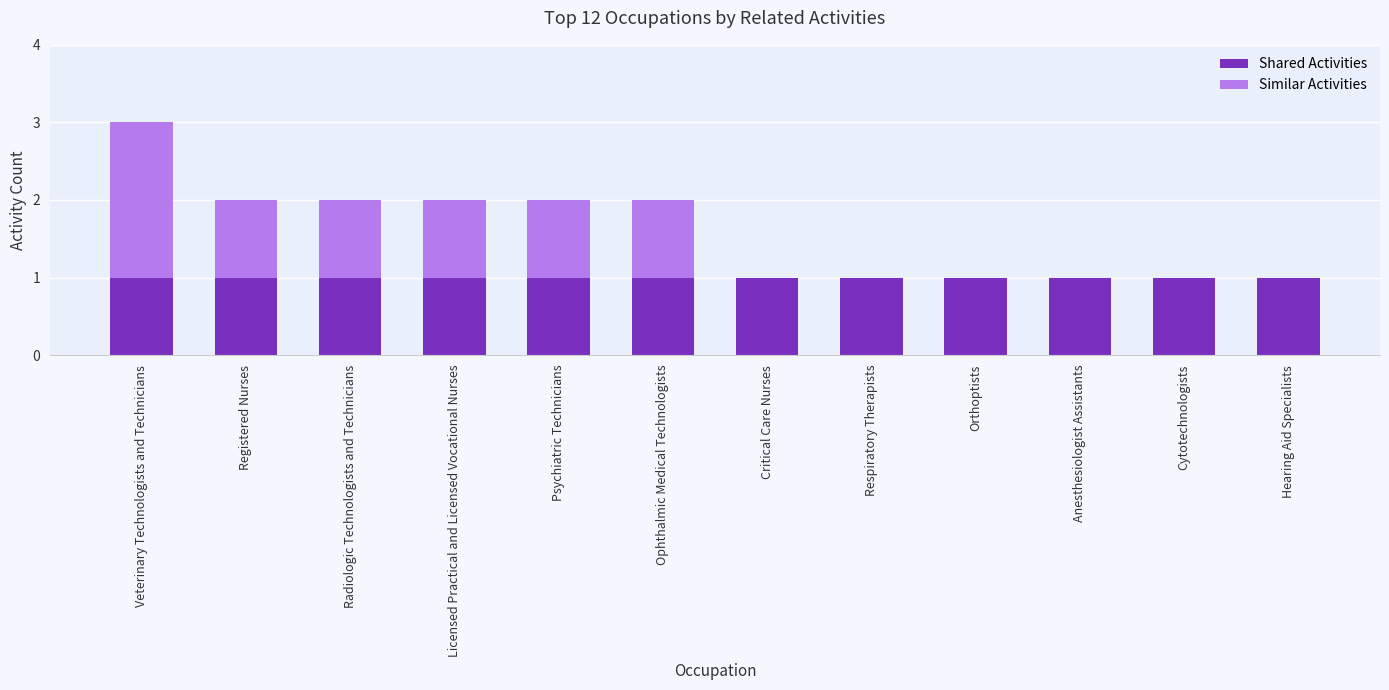

At which category is the sum across all series the highest?

Veterinary Technologists and Technicians